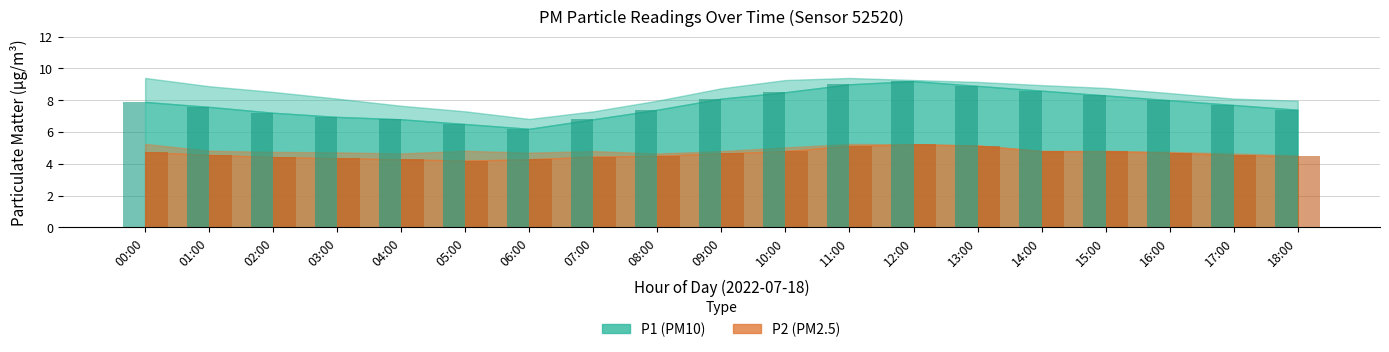

What is the spread (max minus min) of values at 02:00?

2.8